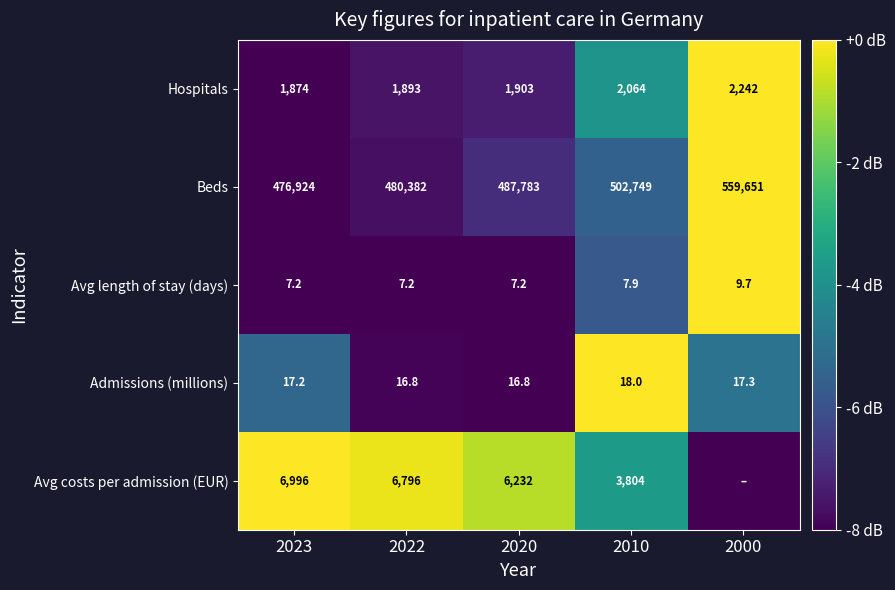

Read the Hospitals value at 2000.

2242.0